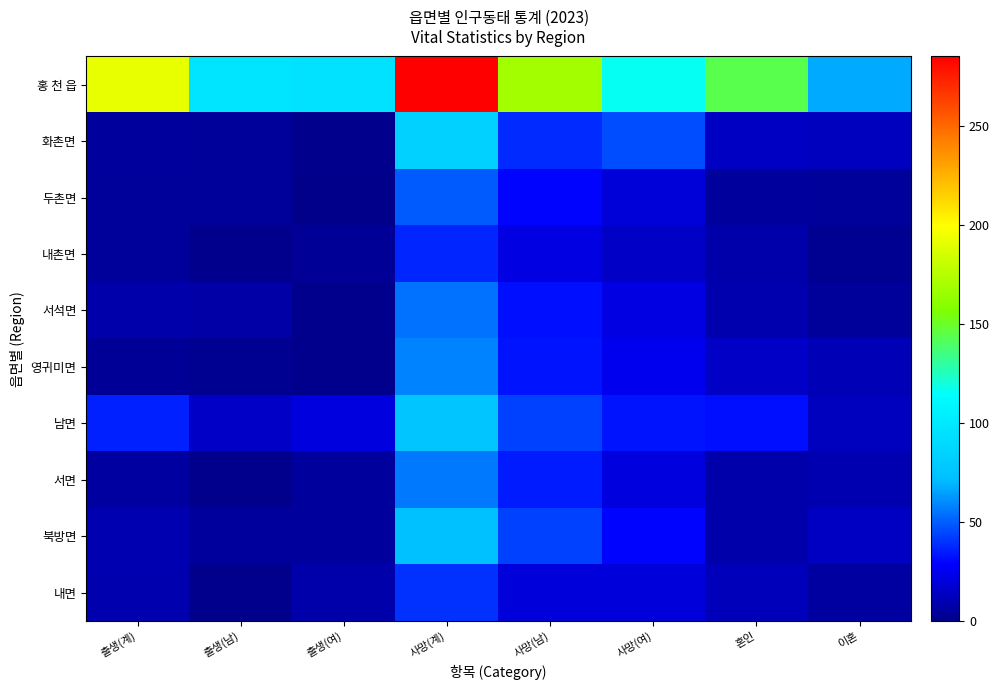

Which category has the highest value across all series?

사망(계)